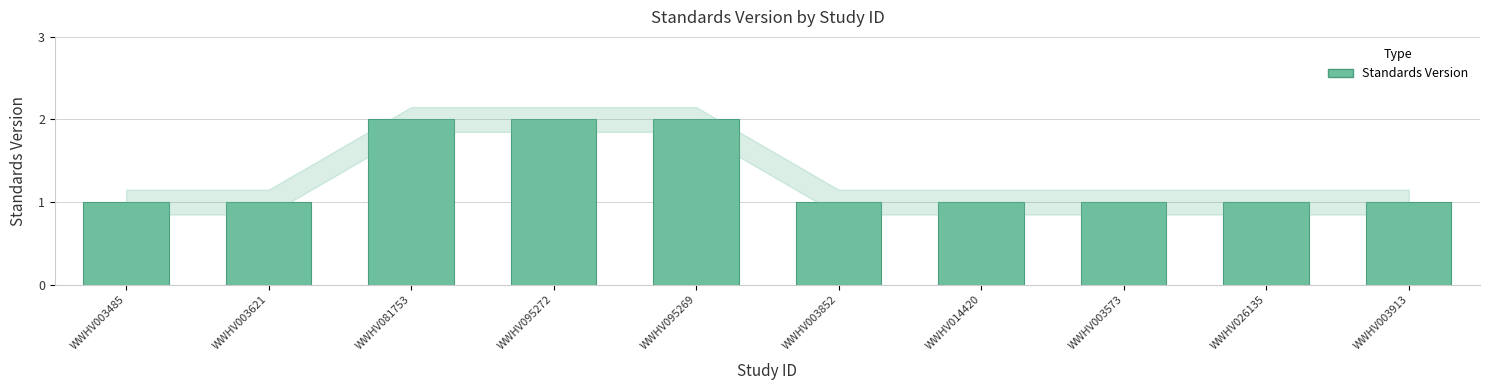

What is the value of the 3rd bar from the left?

2